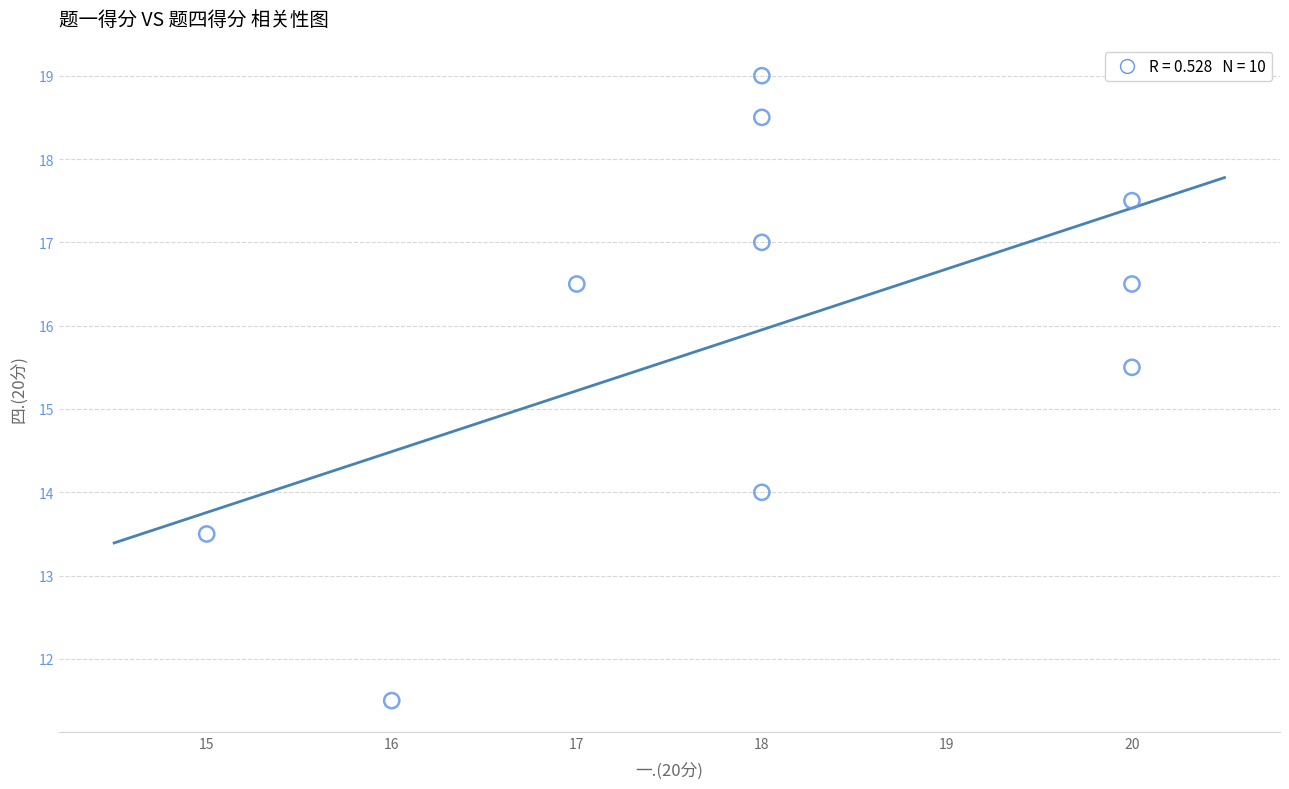

What is the range of X values (max minus min)?

5.0